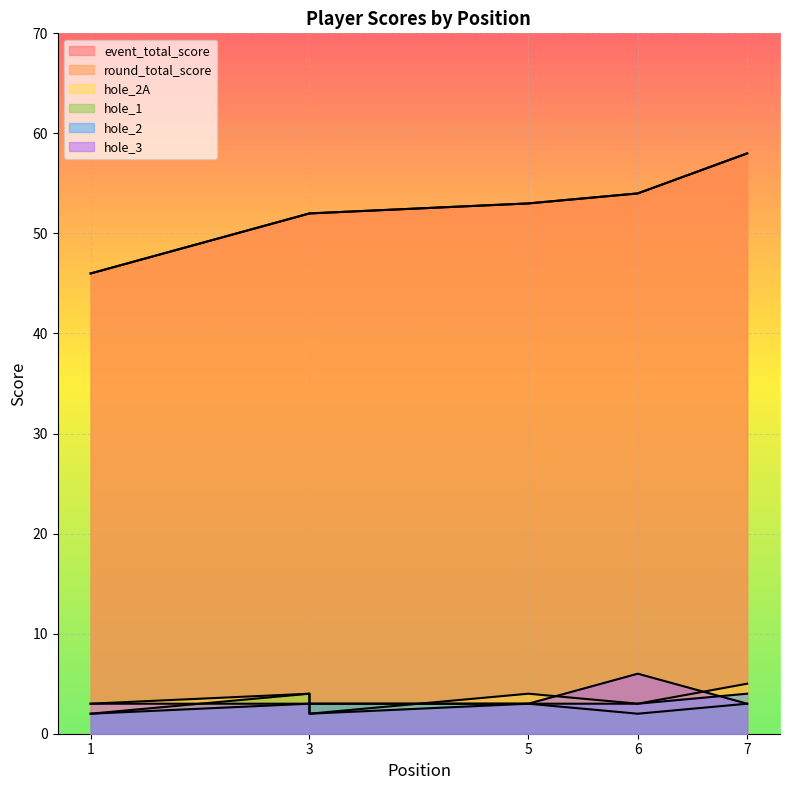

At which category does hole_1 reach its first local valley?

6